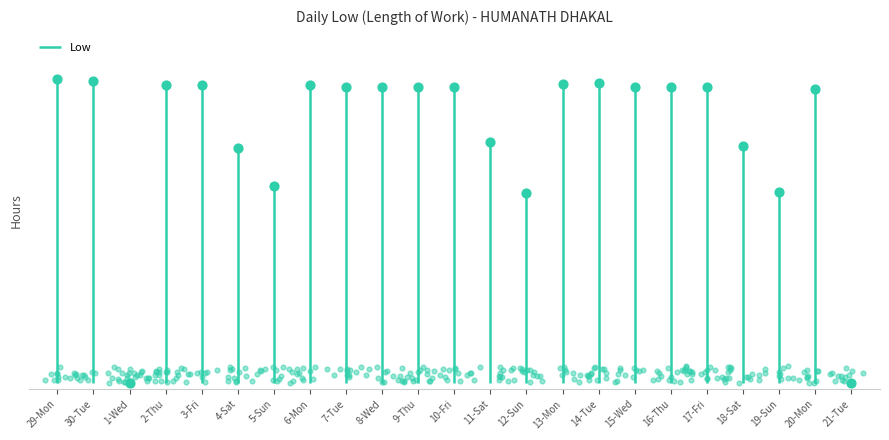

Between 13-Mon and 1-Wed, which is larger?

13-Mon